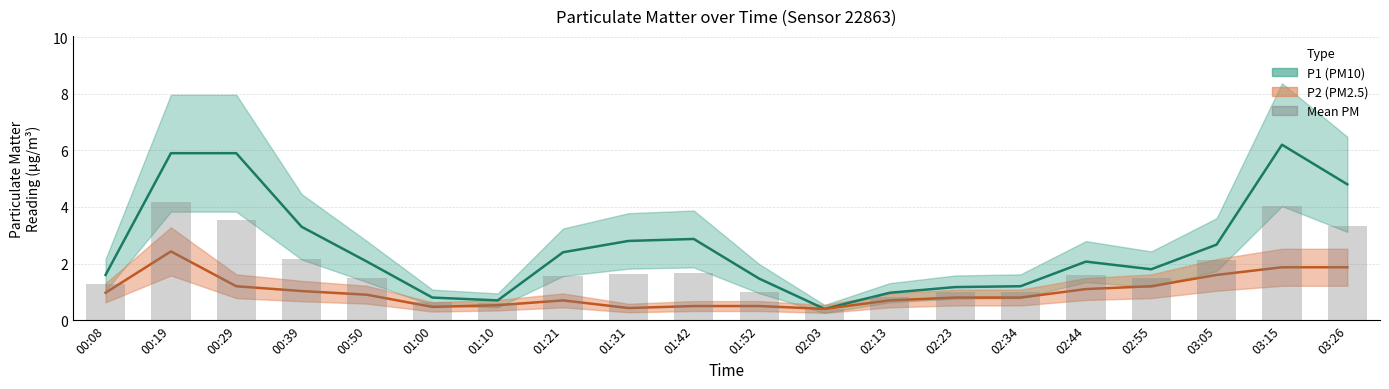

At which label is P2 (PM2.5) closest to 1?

00:08